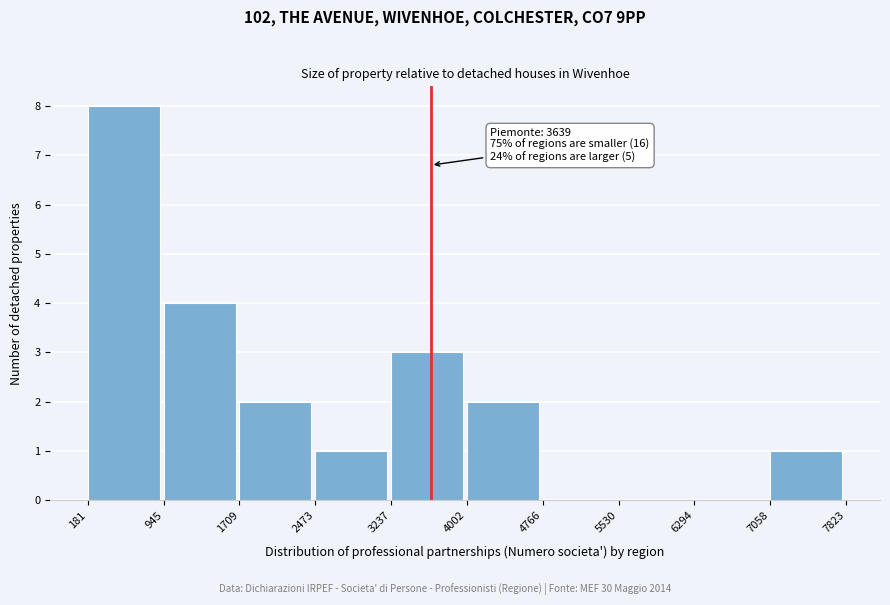

Over which range of the x-axis is the bar tallest?

181 to 945